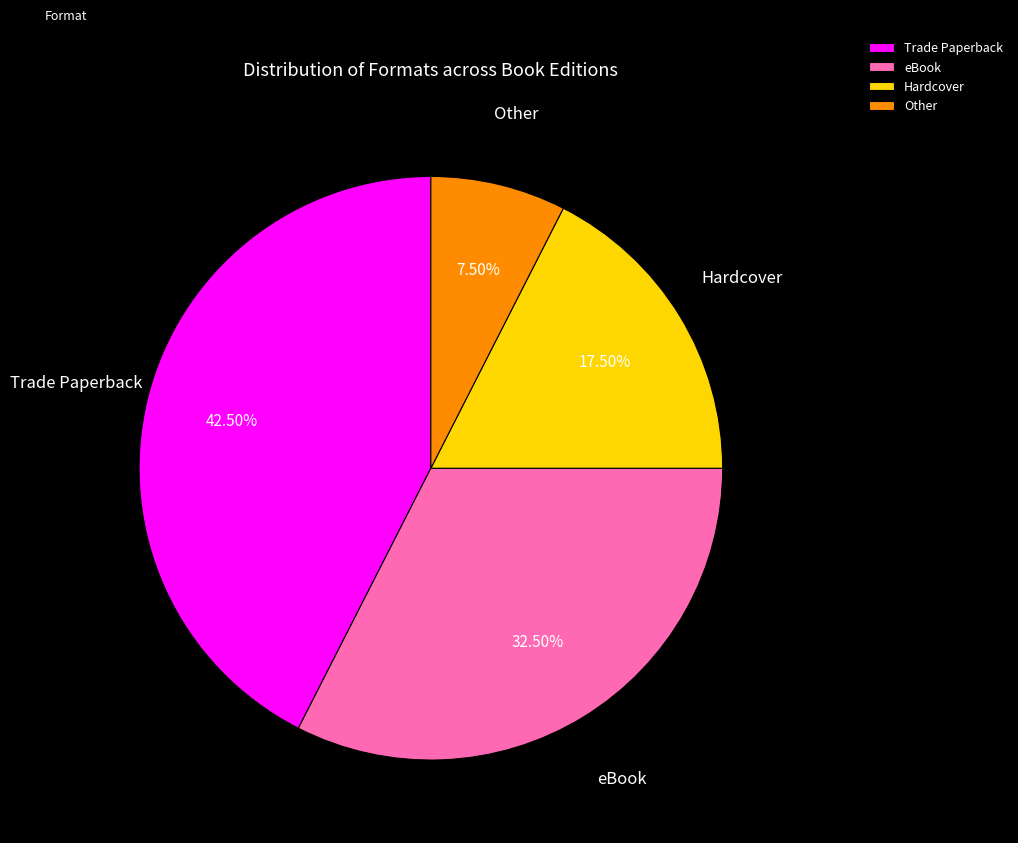

Is Hardcover the majority of the pie?

No